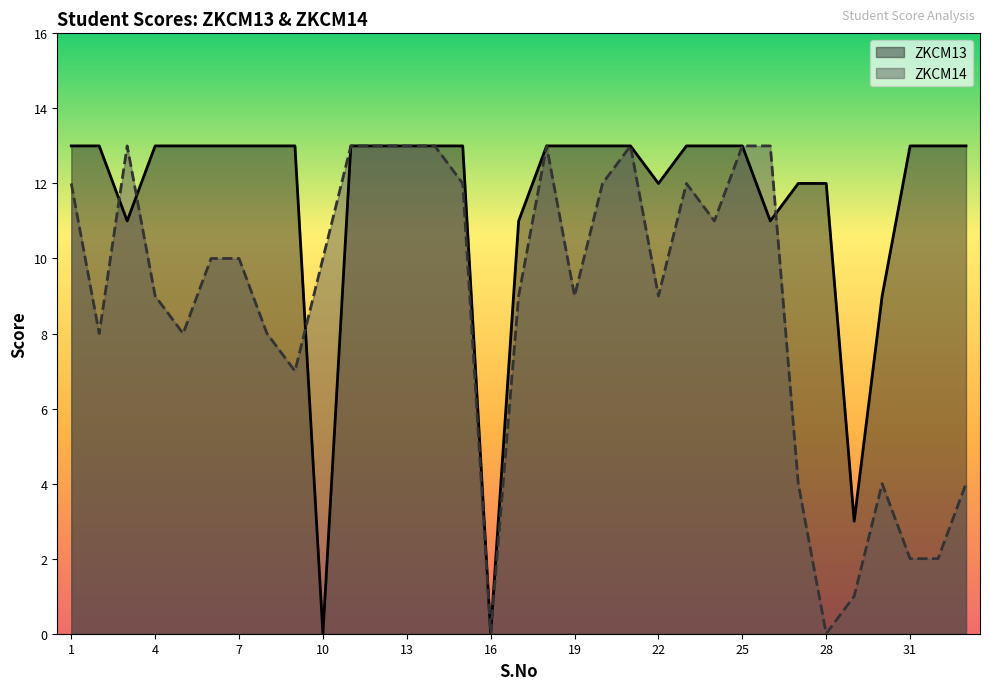

How many lines are shown in the chart?

2